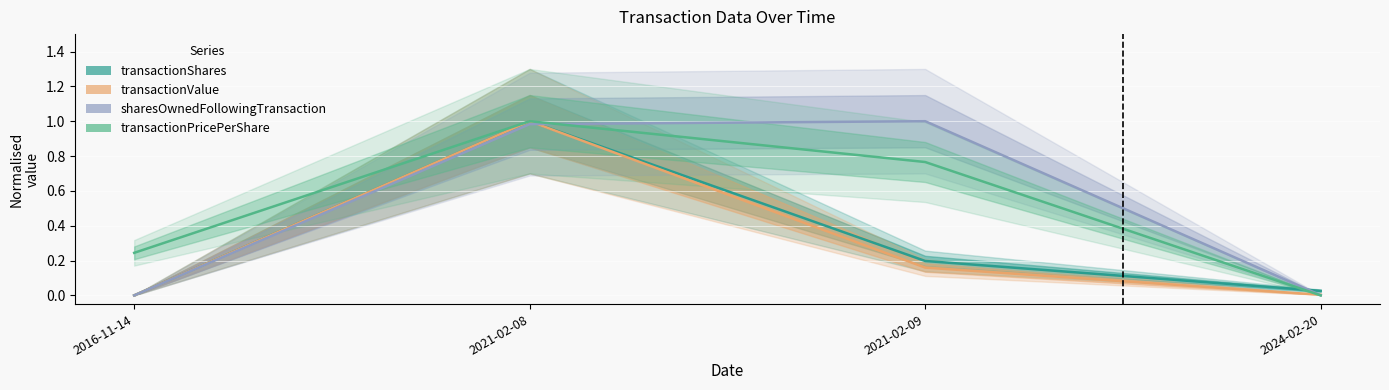

At which label does transactionPricePerShare reach its minimum?

2024-02-20